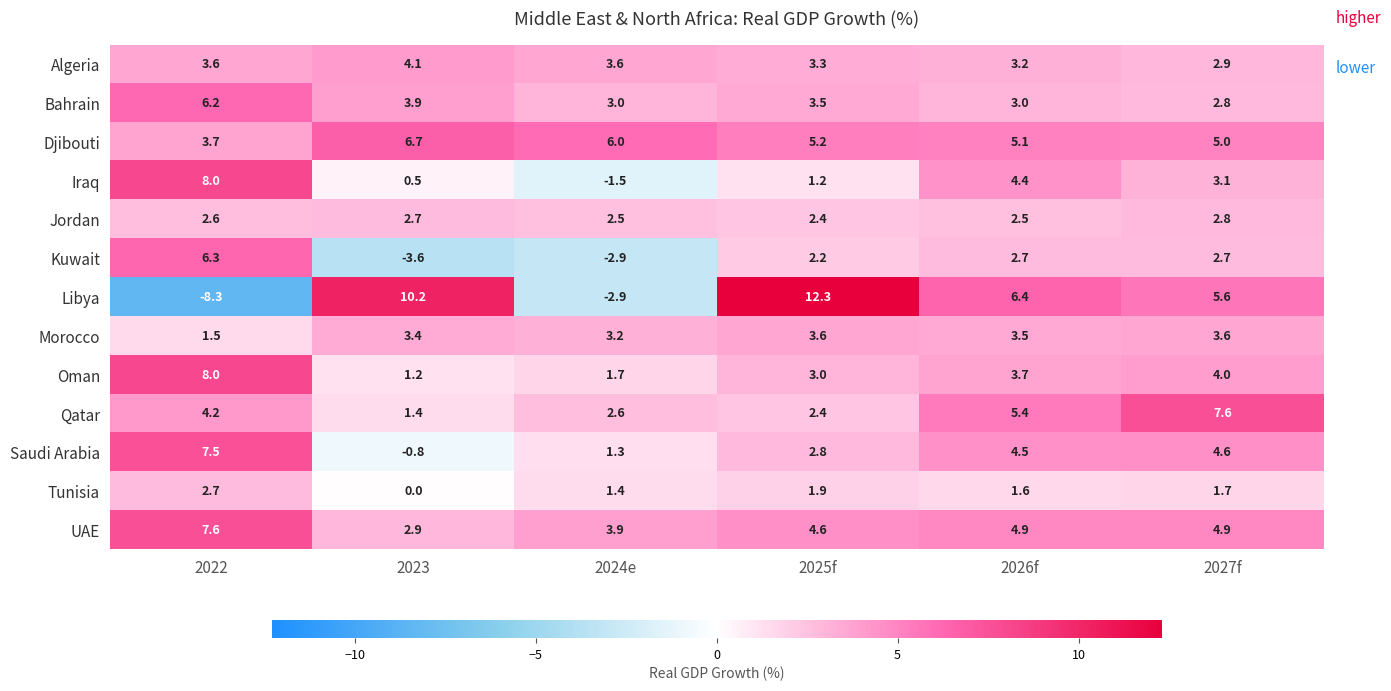

What is the difference between the highest and lowest values at 2024e?

8.9